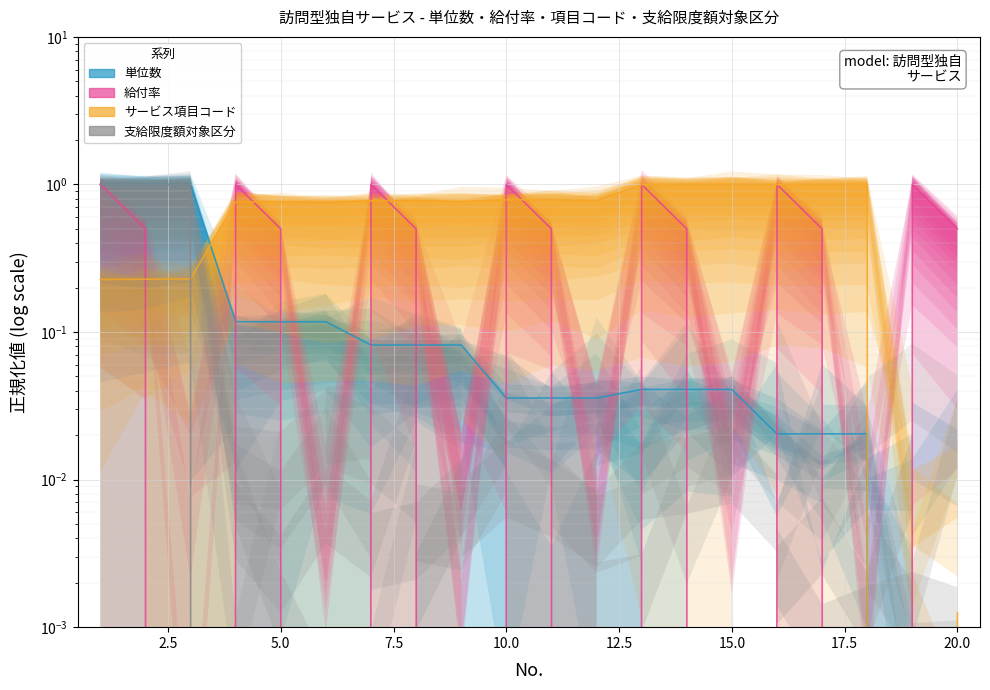

Reading right to left, list all the values displayed in this chart.

単位数: 0.0	0.0	0.0	0.0	0.0	0.0	0.0	0.0	0.0	0.0	0.0	0.1	0.1	0.1	0.1	0.1	0.1	1.0	1.0	1.0
給付率: 0.5	1.0	0.0	0.5	1.0	0.0	0.5	1.0	0.0	0.5	1.0	0.0	0.5	1.0	0.0	0.5	1.0	0.0	0.5	1.0
サービス項目コード: 0.0	0.0	1.0	1.0	1.0	1.0	1.0	1.0	0.8	0.8	0.8	0.8	0.8	0.8	0.8	0.8	0.8	0.2	0.2	0.2
支給限度額対象区分: 0.0	0.0	0.0	0.0	0.0	0.0	0.0	0.0	0.0	0.0	0.0	0.0	0.0	0.0	0.0	0.0	0.0	1.0	1.0	1.0